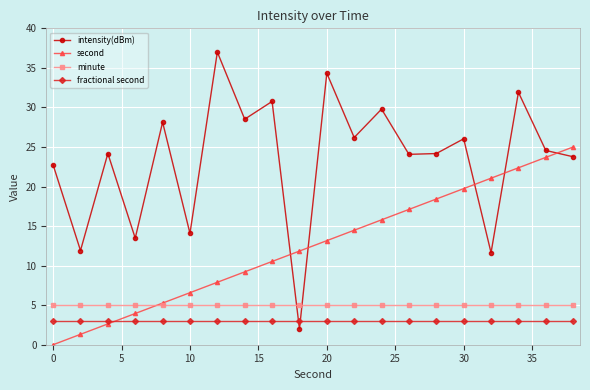

What is the sum of all minute values?

100.0